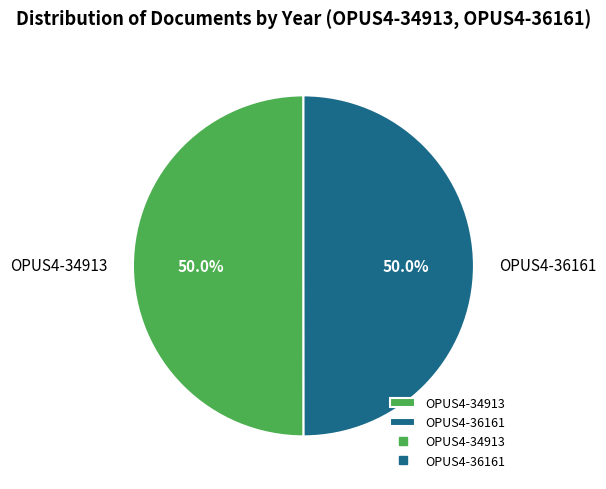

Is it true that OPUS4-34913 is 50% of the pie?

True